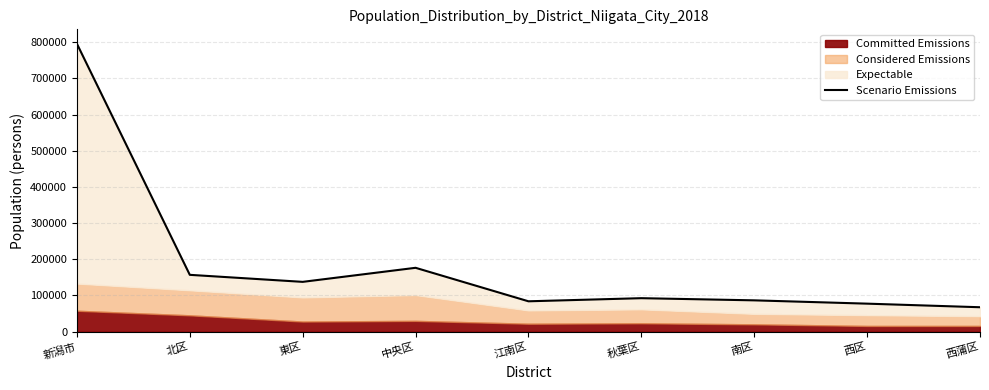

What is the label of the 5th point from the left?

江南区